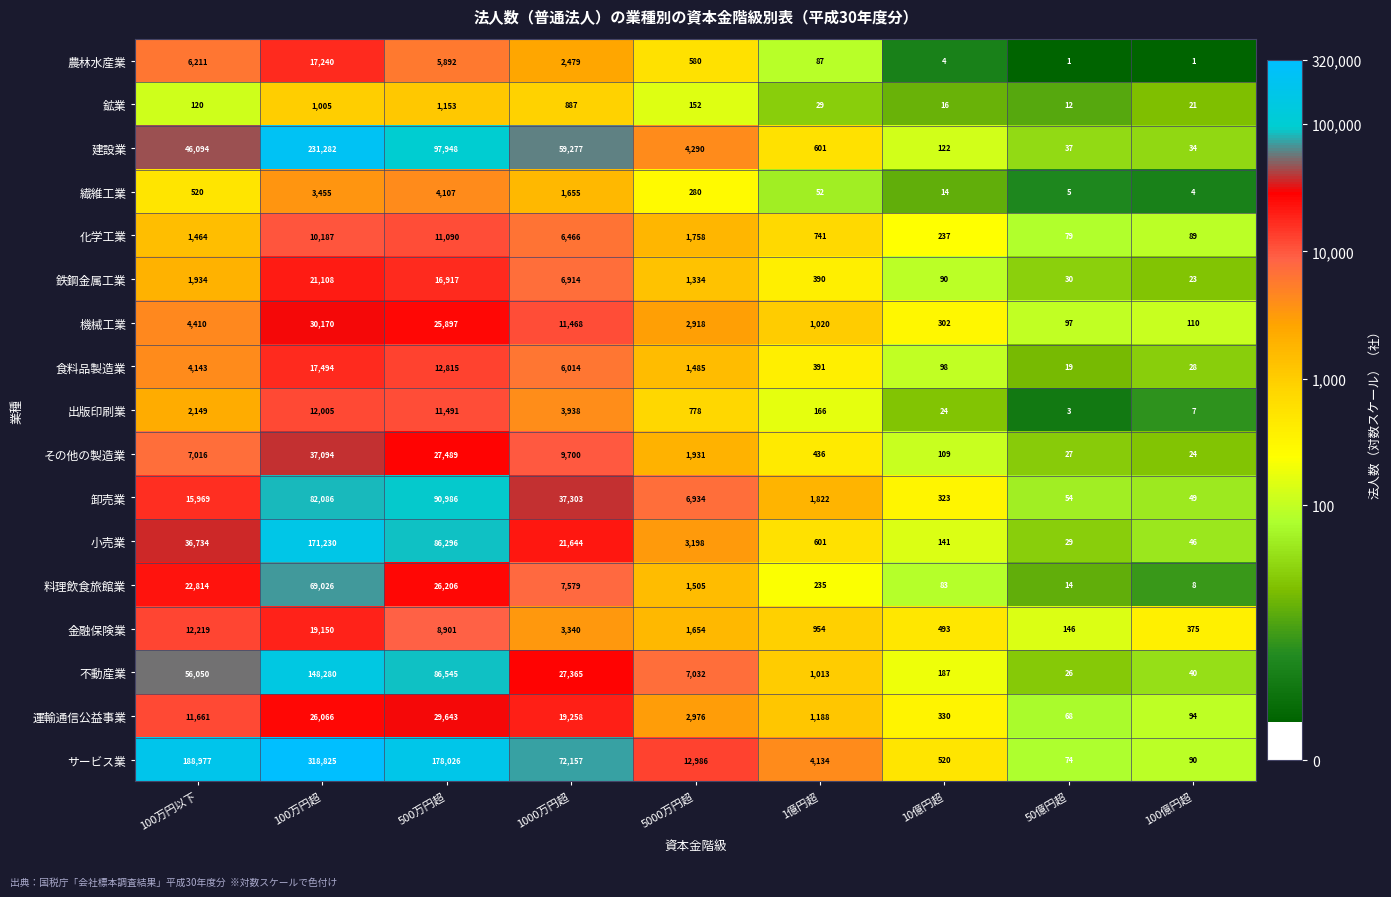

Is it true that サービス業 equals 72157 at 1000万円超?

True